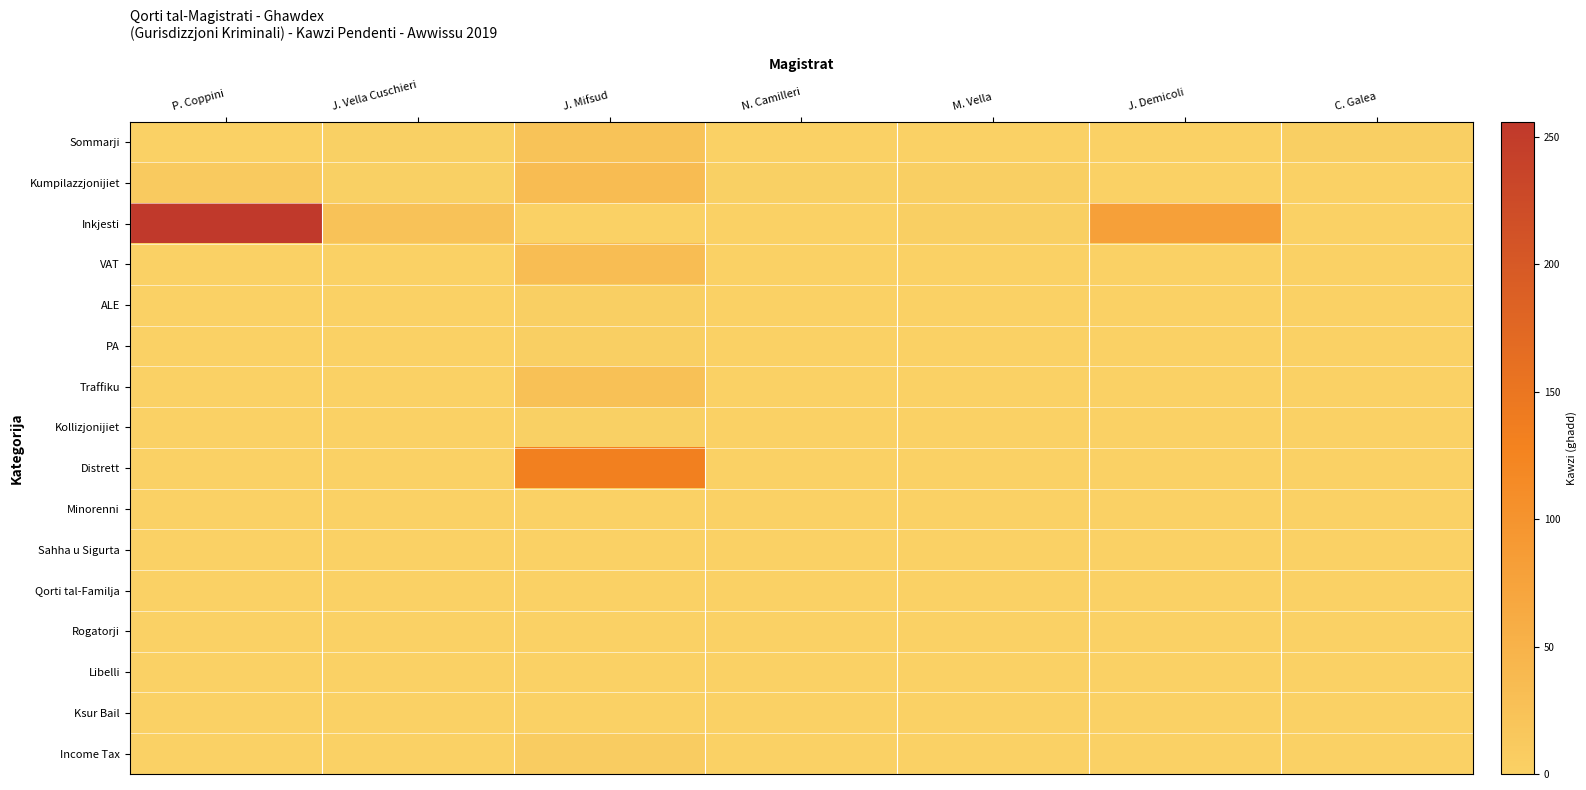

Reading left to right, transcribe all the data shown in this chart.

Sommarji: P. Coppini=0	J. Vella Cuschieri=1	J. Mifsud=22	N. Camilleri=0	M. Vella=0	J. Demicoli=0	C. Galea=2
Kumpilazzjonijiet: P. Coppini=10	J. Vella Cuschieri=1	J. Mifsud=34	N. Camilleri=1	M. Vella=2	J. Demicoli=0	C. Galea=0
Inkjesti: P. Coppini=256	J. Vella Cuschieri=23	J. Mifsud=0	N. Camilleri=0	M. Vella=3	J. Demicoli=79	C. Galea=0
VAT: P. Coppini=0	J. Vella Cuschieri=0	J. Mifsud=32	N. Camilleri=0	M. Vella=0	J. Demicoli=0	C. Galea=0
ALE: P. Coppini=0	J. Vella Cuschieri=0	J. Mifsud=3	N. Camilleri=0	M. Vella=0	J. Demicoli=0	C. Galea=0
PA: P. Coppini=0	J. Vella Cuschieri=0	J. Mifsud=2	N. Camilleri=0	M. Vella=0	J. Demicoli=0	C. Galea=0
Traffiku: P. Coppini=0	J. Vella Cuschieri=0	J. Mifsud=26	N. Camilleri=0	M. Vella=0	J. Demicoli=0	C. Galea=0
Kollizjonijiet: P. Coppini=0	J. Vella Cuschieri=0	J. Mifsud=1	N. Camilleri=0	M. Vella=0	J. Demicoli=0	C. Galea=0
Distrett: P. Coppini=0	J. Vella Cuschieri=0	J. Mifsud=132	N. Camilleri=0	M. Vella=0	J. Demicoli=0	C. Galea=0
Minorenni: P. Coppini=0	J. Vella Cuschieri=0	J. Mifsud=0	N. Camilleri=0	M. Vella=0	J. Demicoli=0	C. Galea=0
Sahha u Sigurta: P. Coppini=0	J. Vella Cuschieri=0	J. Mifsud=0	N. Camilleri=0	M. Vella=0	J. Demicoli=0	C. Galea=0
Qorti tal-Familja: P. Coppini=0	J. Vella Cuschieri=0	J. Mifsud=0	N. Camilleri=0	M. Vella=0	J. Demicoli=0	C. Galea=0
Rogatorji: P. Coppini=0	J. Vella Cuschieri=0	J. Mifsud=0	N. Camilleri=0	M. Vella=0	J. Demicoli=0	C. Galea=0
Libelli: P. Coppini=0	J. Vella Cuschieri=0	J. Mifsud=0	N. Camilleri=0	M. Vella=0	J. Demicoli=0	C. Galea=0
Ksur Bail: P. Coppini=0	J. Vella Cuschieri=0	J. Mifsud=0	N. Camilleri=0	M. Vella=0	J. Demicoli=0	C. Galea=0
Income Tax: P. Coppini=0	J. Vella Cuschieri=0	J. Mifsud=7	N. Camilleri=0	M. Vella=0	J. Demicoli=0	C. Galea=0